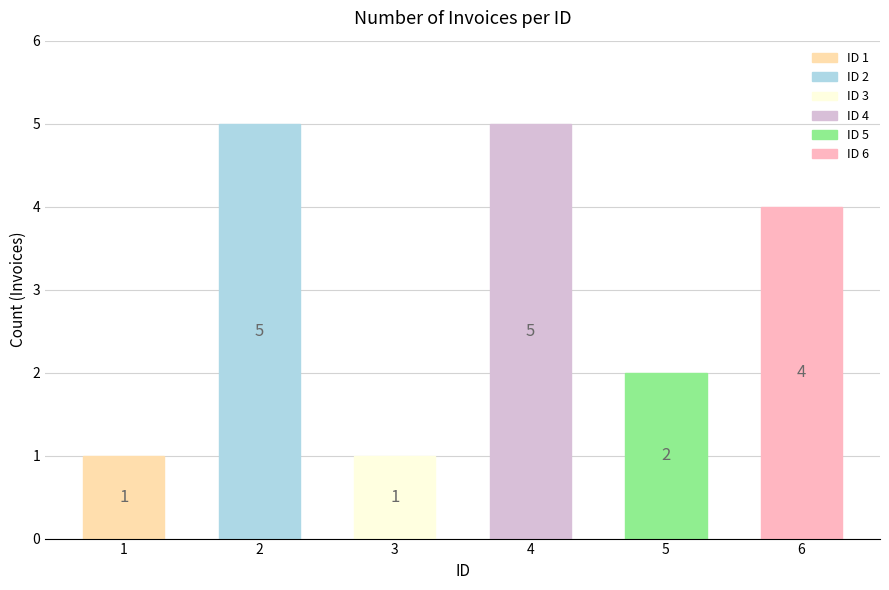

What is the maximum value shown in the chart?

5